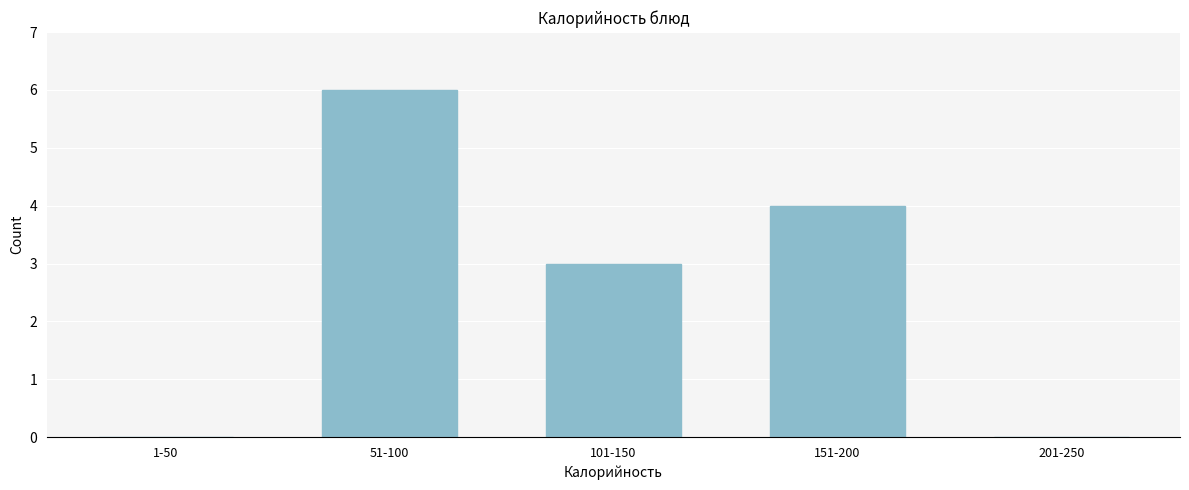

Reading left to right, what are all the values shown in this chart?

1-50=0	51-100=6	101-150=3	151-200=4	201-250=0